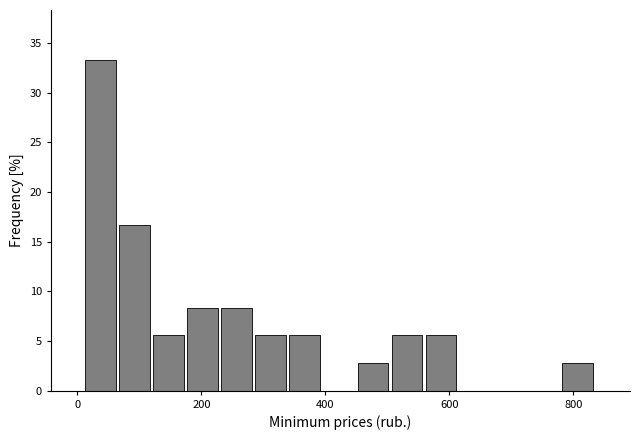

Around what value on the x-axis is the tallest bar? Give the approximate position of its centre, as read against the axis.

40